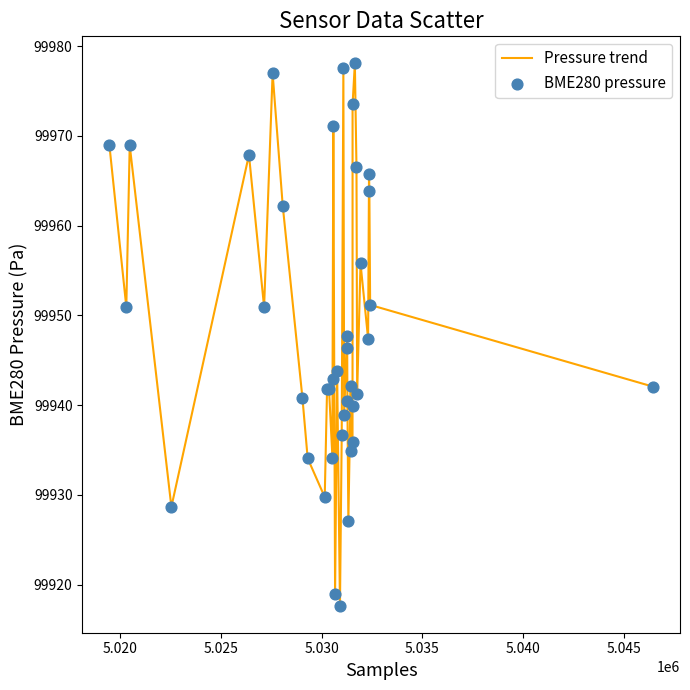

What is the maximum value shown in the chart?

99978.1